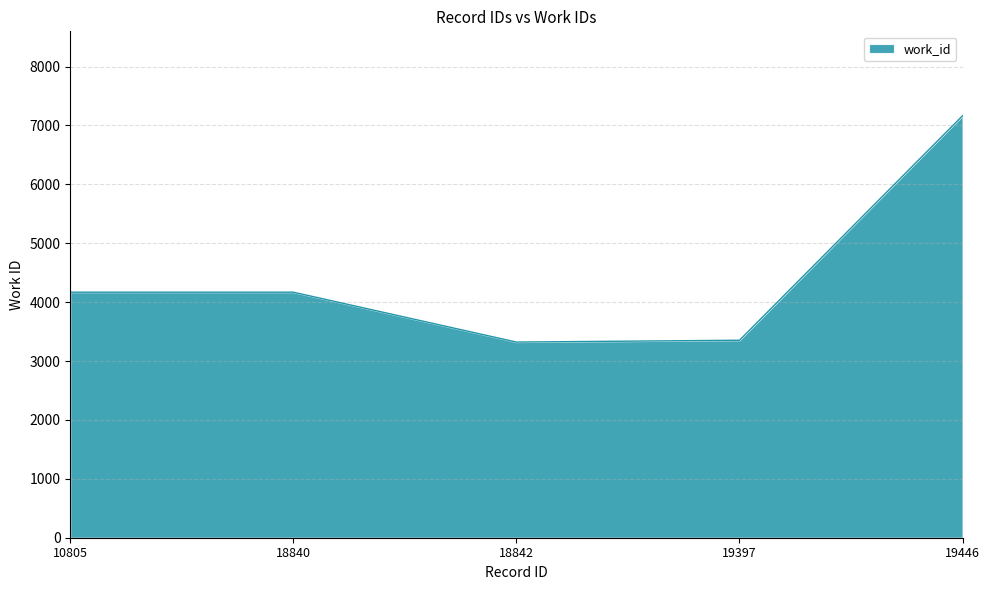

What value does the data have at 19397?

3353